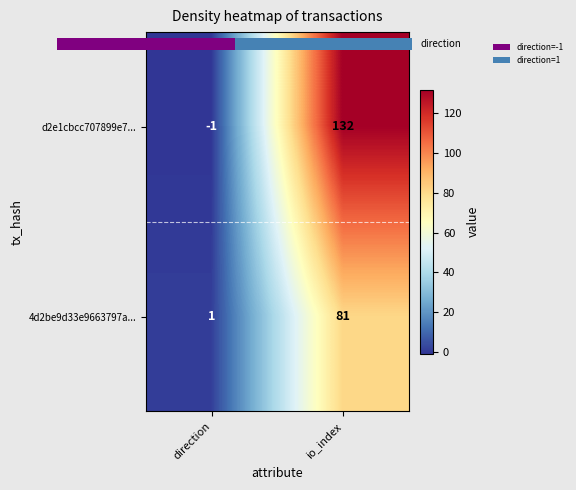

At which category is the sum across all series the highest?

io_index